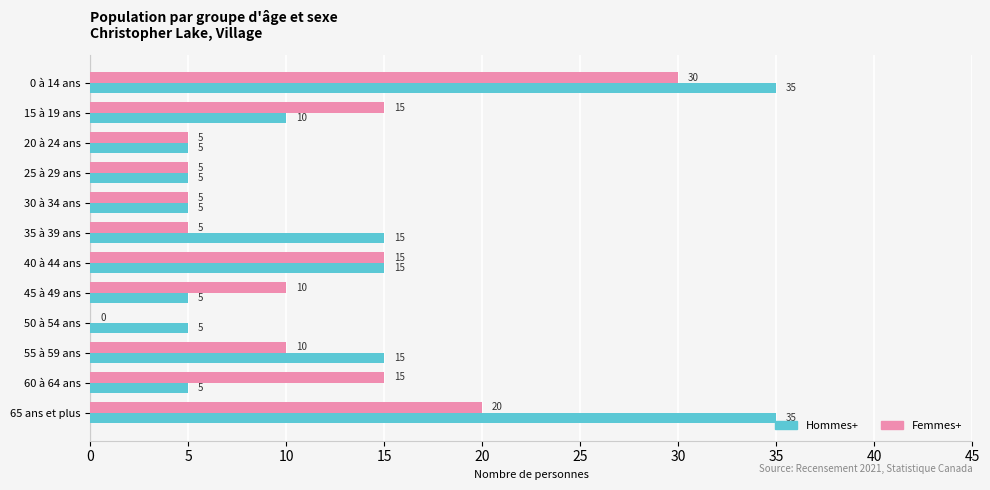

True or false: Hommes+ has a value of 10 at 15 à 19 ans.

True